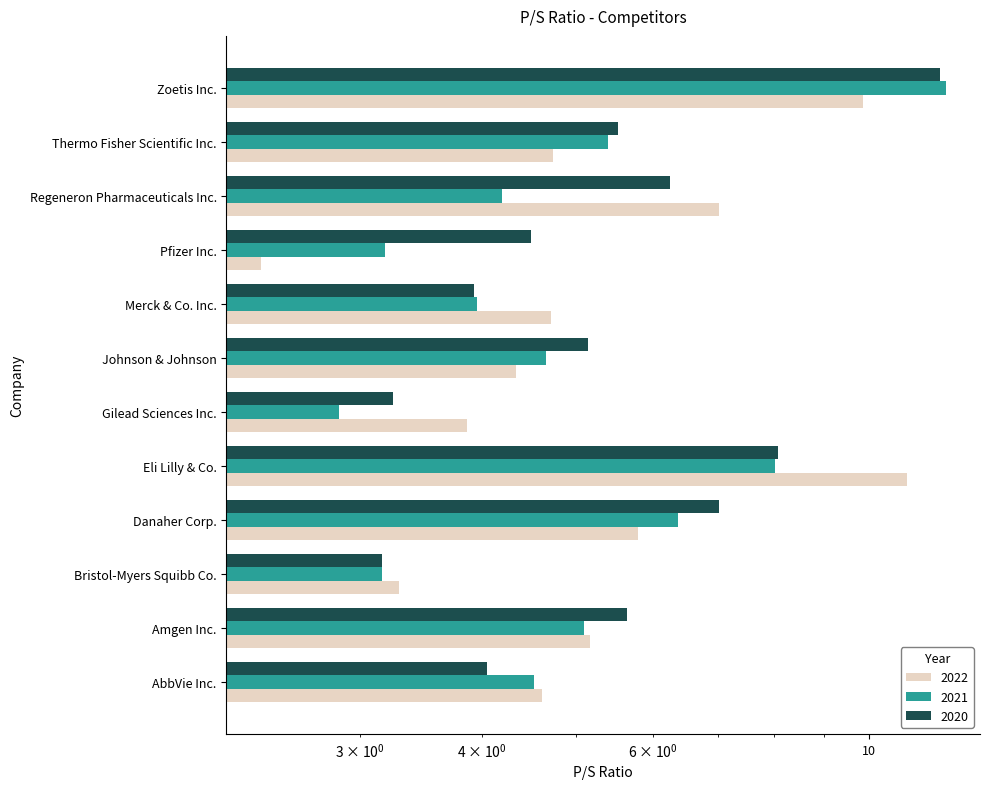

Reading left to right, what are all the values shown in this chart?

2022: 4.6	5.2	3.3	5.8	11.0	3.9	4.3	4.7	2.4	7.0	4.7	9.9
2021: 4.5	5.1	3.2	6.4	8.0	2.9	4.7	4.0	3.2	4.2	5.4	12.0
2020: 4.0	5.6	3.2	7.0	8.1	3.2	5.2	3.9	4.5	6.2	5.5	11.8